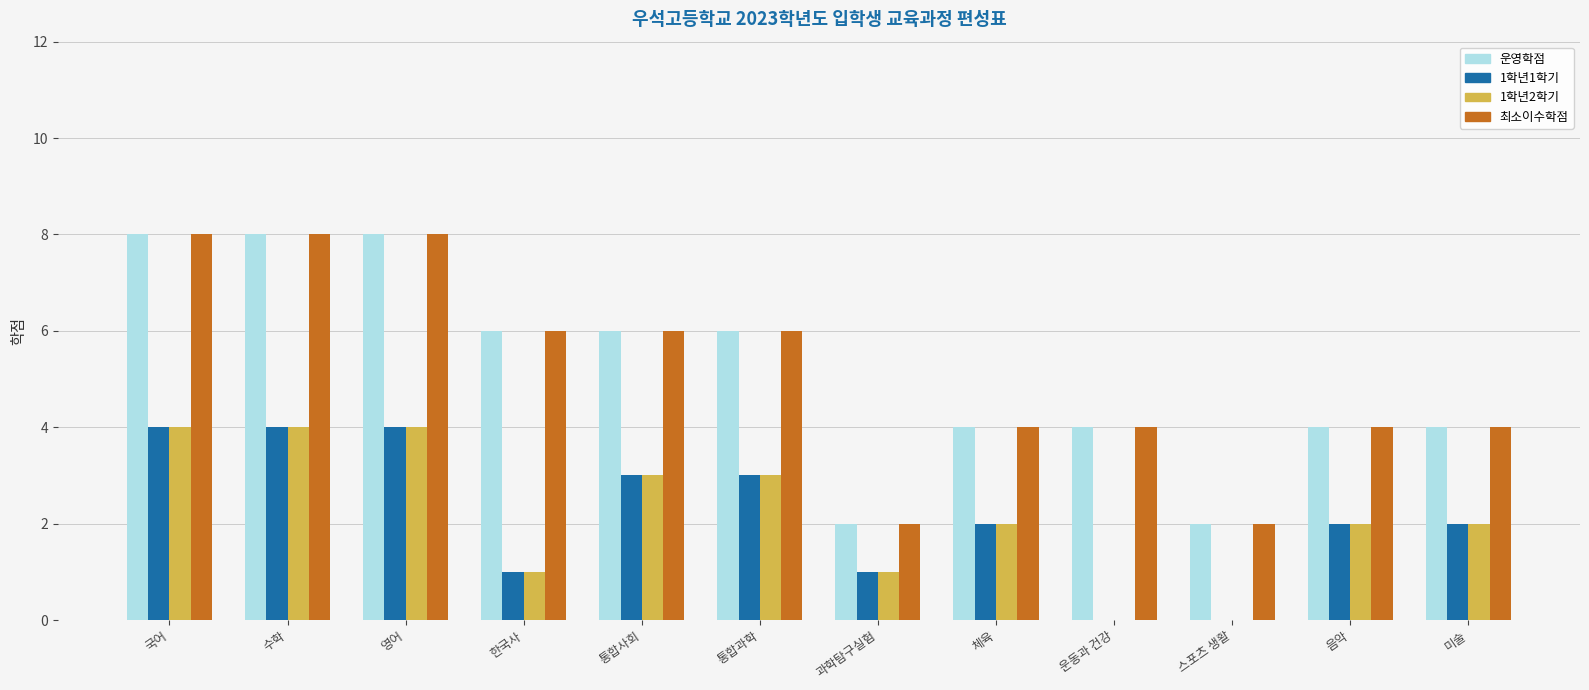

What is the sum of all 1학년1학기 values?

26